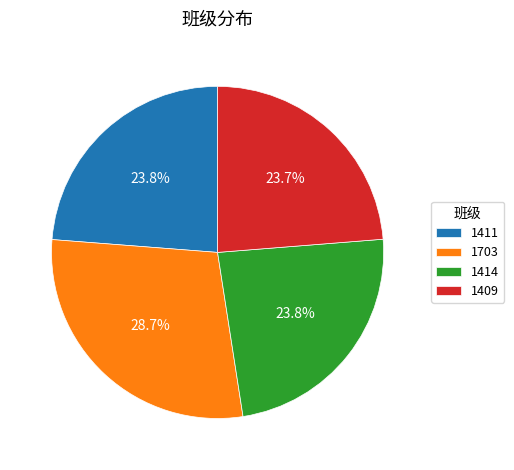

Combined, what portion of the pie is 1703 and 1411?

52.5%